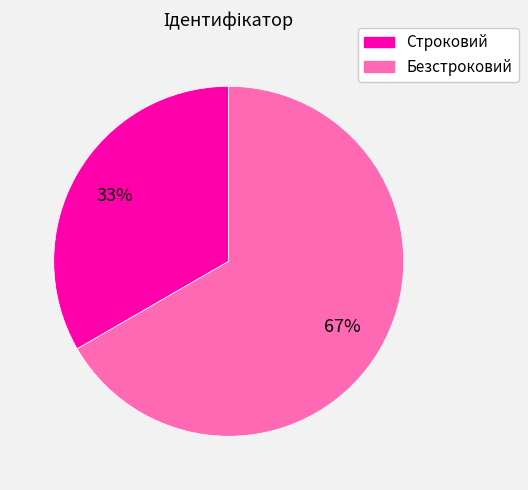

Is there a majority slice in this chart?

Yes